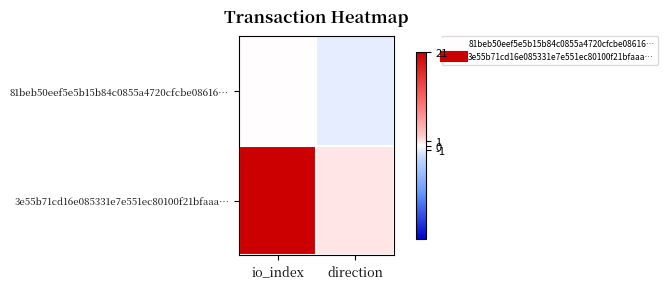

Rank the series at io_index from highest to lowest value.

3e55b71cd16e085331e7e551ec80100f21bfaaa…, 81beb50eef5e5b15b84c0855a4720cfcbe08616…